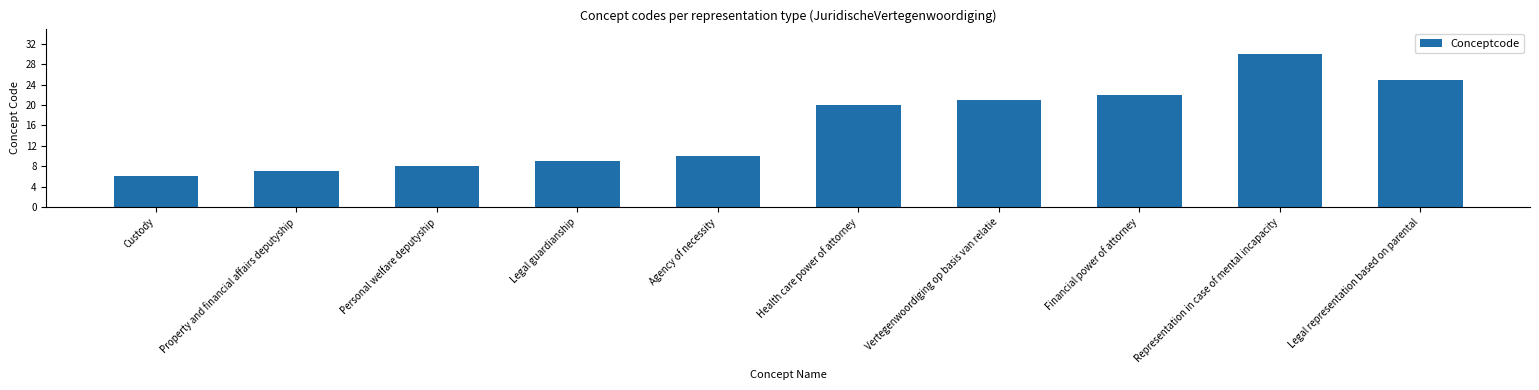

What is the difference between the maximum and minimum values?

24